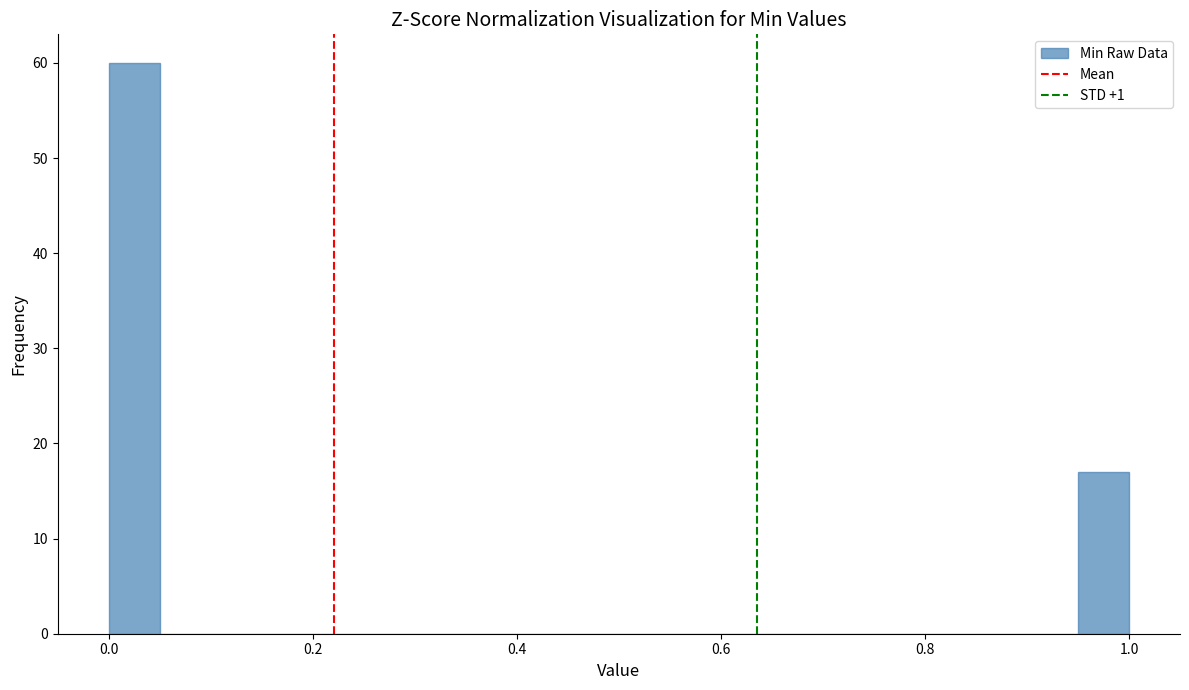

Around what value on the x-axis is the tallest bar? Give the approximate position of its centre, as read against the axis.

0.02